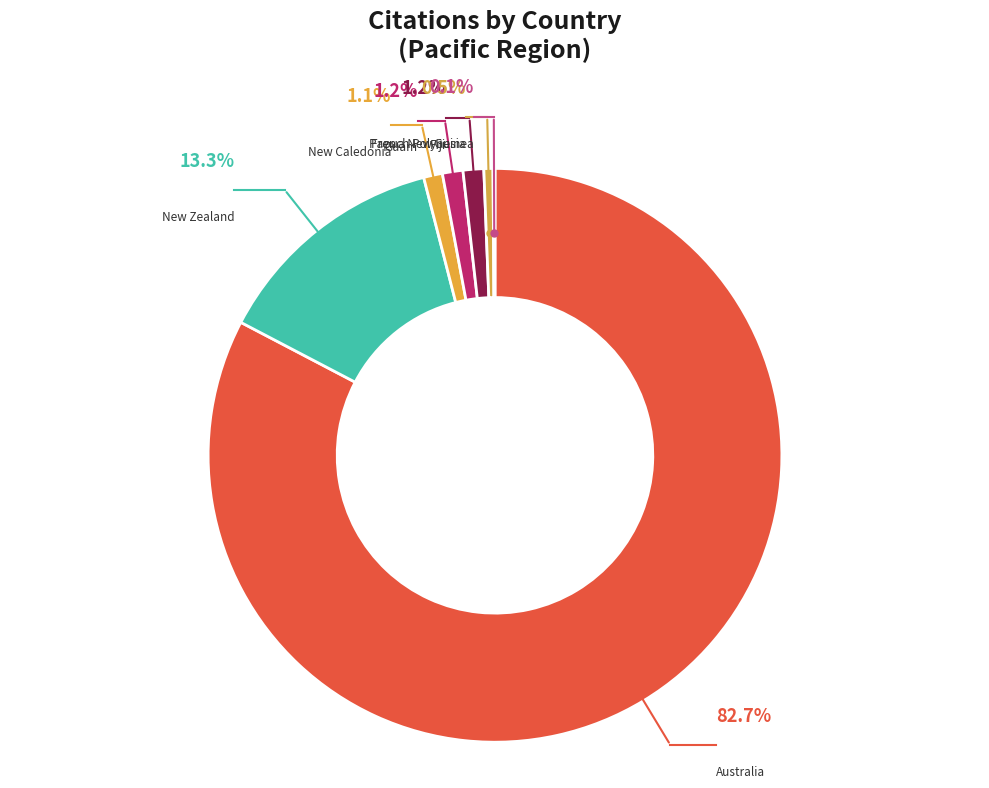

To the nearest percent, what is the combined percentage of Guam and Australia?

84%